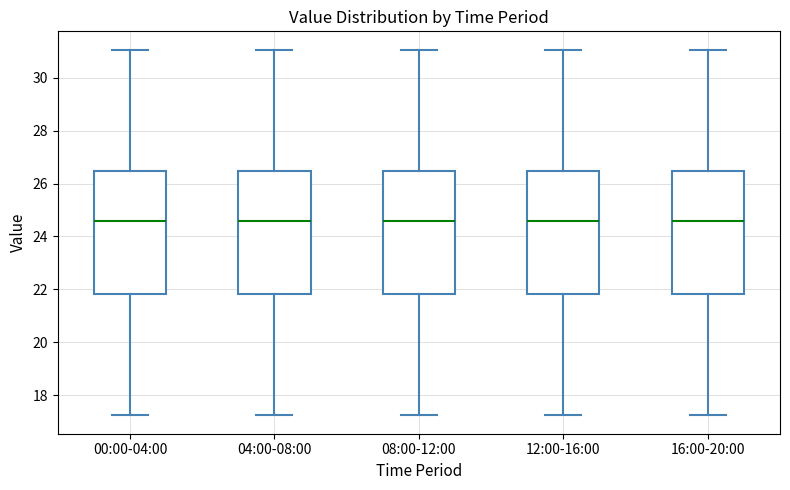

Reading left to right, read every box against the y-axis: the position of its median line, the range the box covers, and the ends of its whiskers. The values are not printed on the chart, so give them approximately, as read against the axis.

00:00-04:00: median 24.6, box 21.8 to 26.4, whiskers 17.2 to 31.0
04:00-08:00: median 24.6, box 21.8 to 26.4, whiskers 17.2 to 31.0
08:00-12:00: median 24.6, box 21.8 to 26.4, whiskers 17.2 to 31.0
12:00-16:00: median 24.6, box 21.8 to 26.4, whiskers 17.2 to 31.0
16:00-20:00: median 24.6, box 21.8 to 26.4, whiskers 17.2 to 31.0